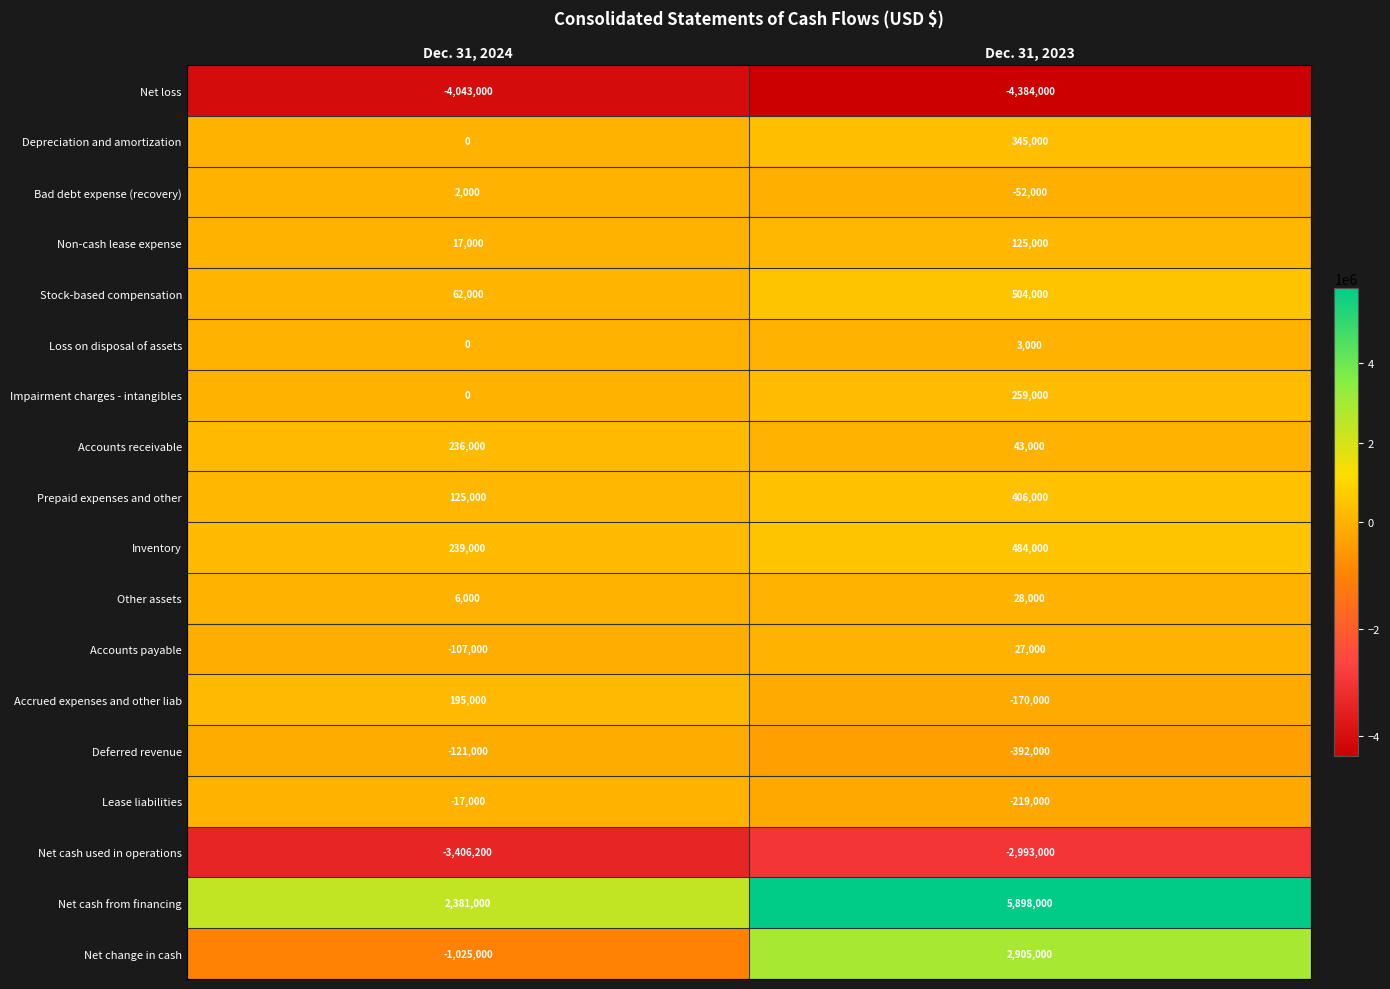

List the labels in order of Deferred revenue value, largest first.

Dec. 31, 2024, Dec. 31, 2023